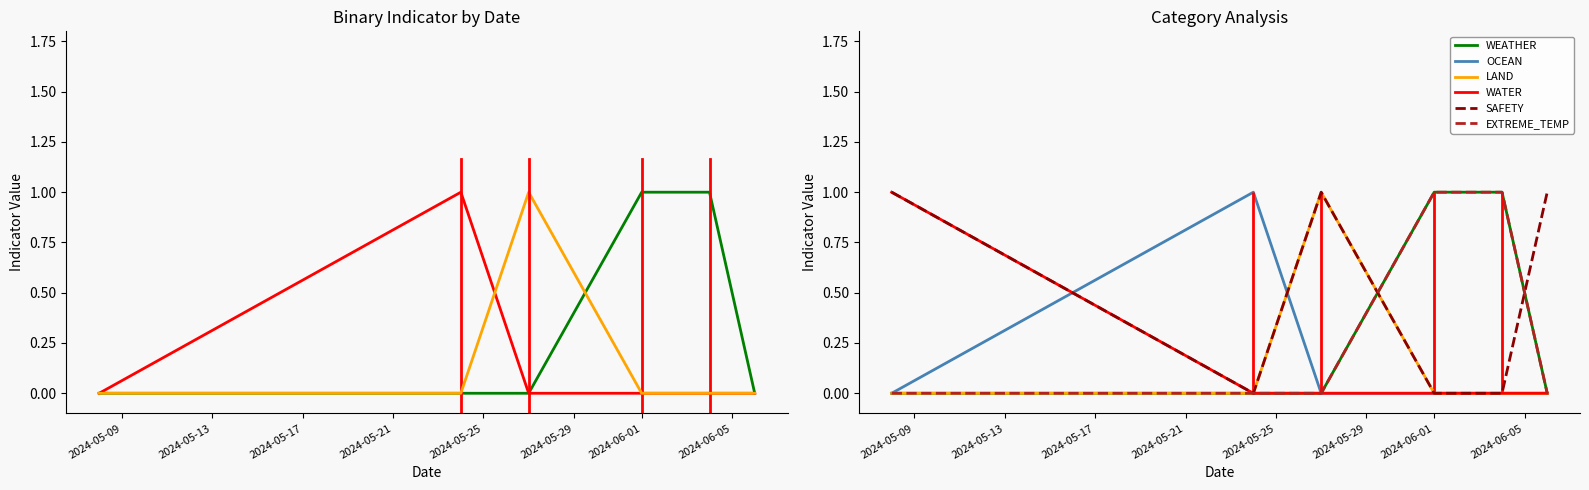

What is the total value across all series at 2024-05-09?

2